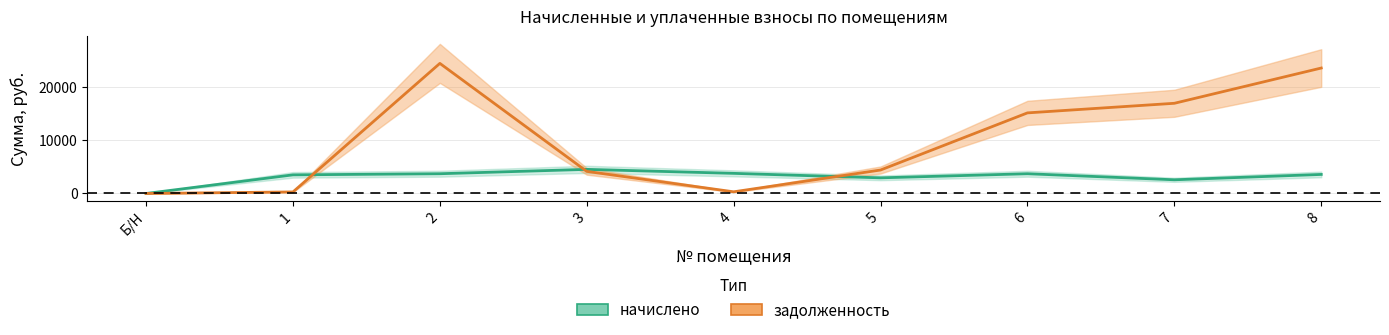

Which category has the lowest value in the начислено series?

Б/Н